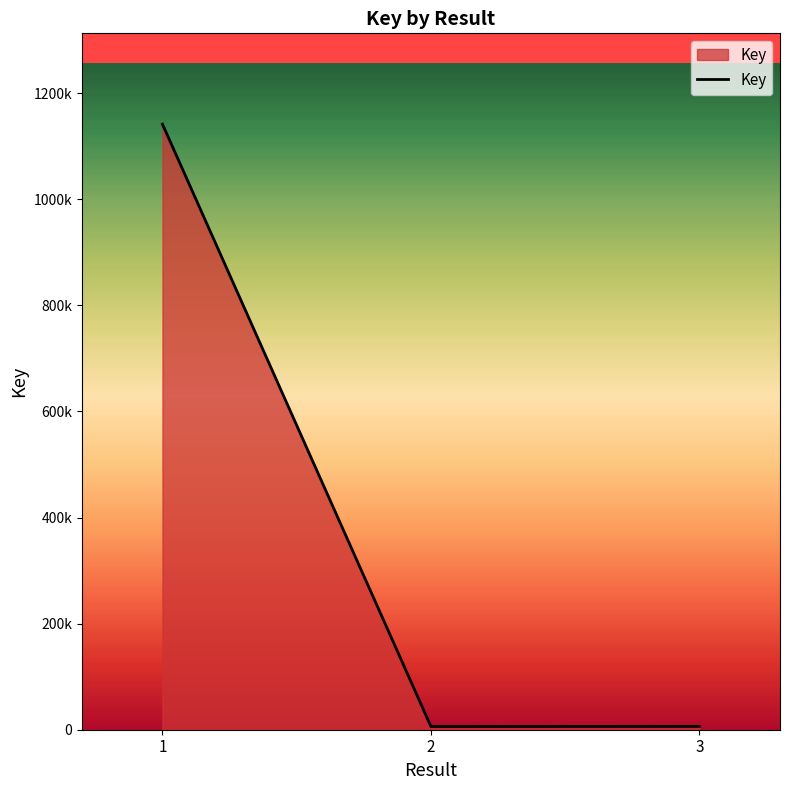

Does the chart have visible grid lines?

No